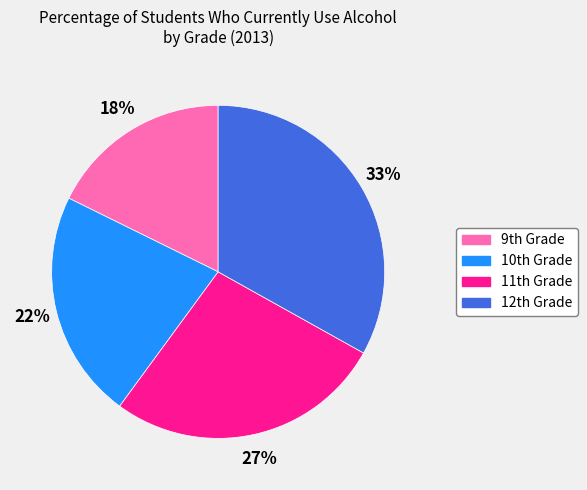

How many slices are in this pie chart?

4